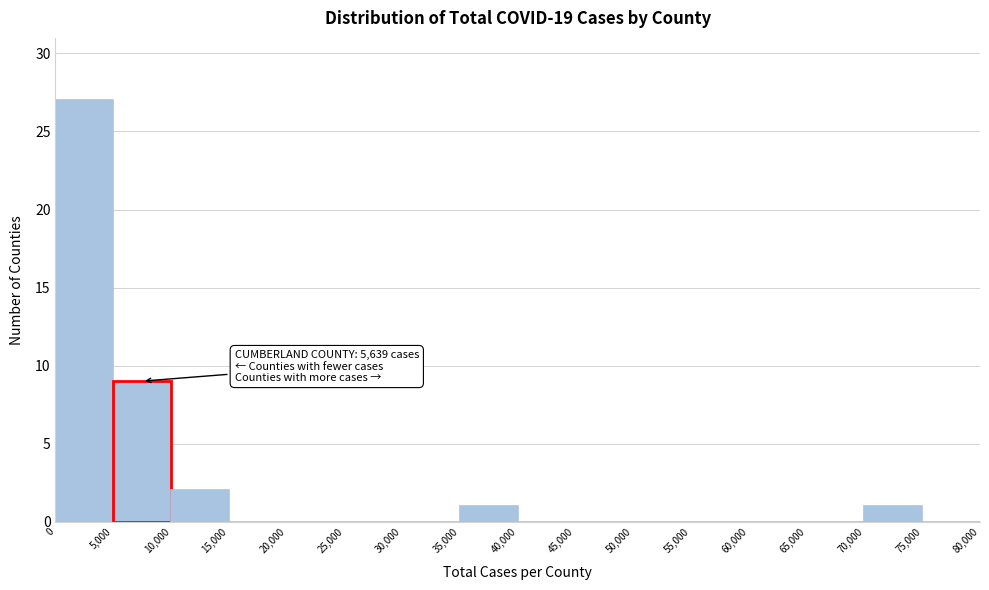

Which range on the x-axis has the tallest bar?

0 to 5,000